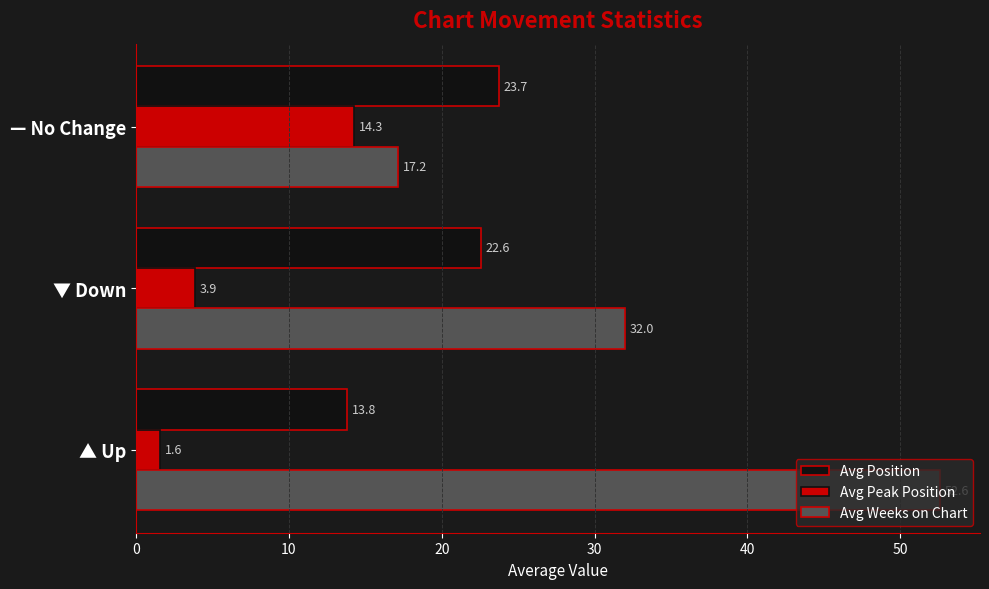

The Avg Peak Position series shows 23.7 at — No Change. True or false?

False